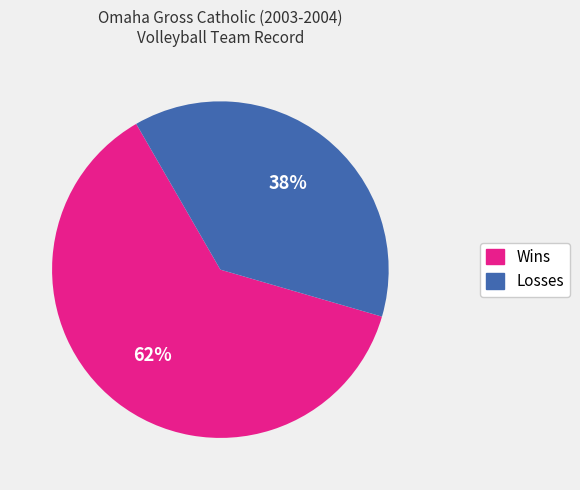

What is the ratio of the value at Losses to the value at Wins?

0.6